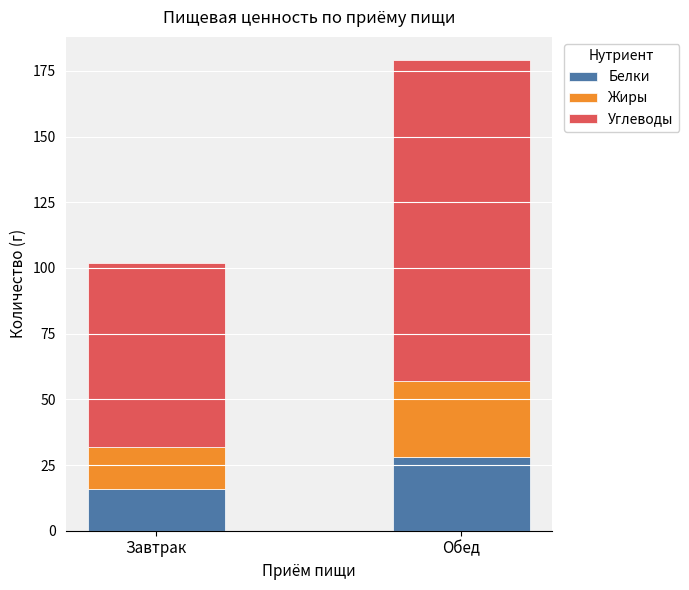

Reading left to right, list the values for the Белки series.

Завтрак=16	Обед=28